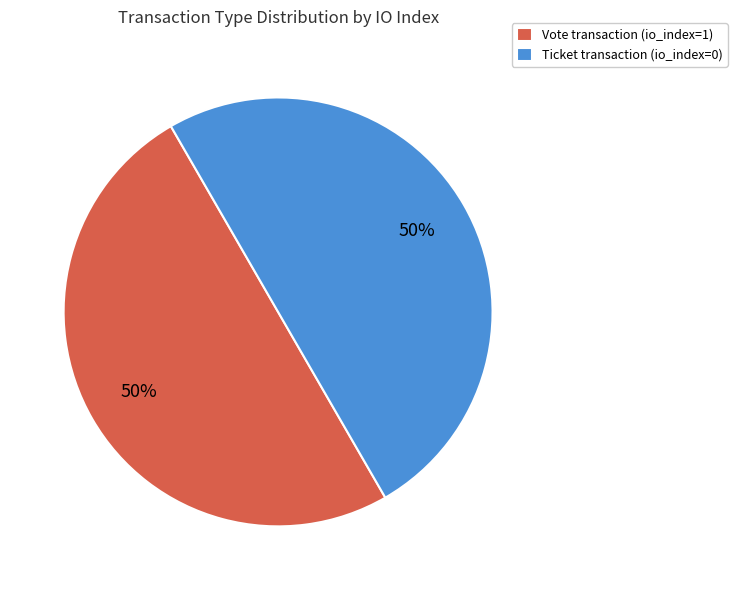

Is it true that Ticket transaction (io_index=0) is 50% of the pie?

True